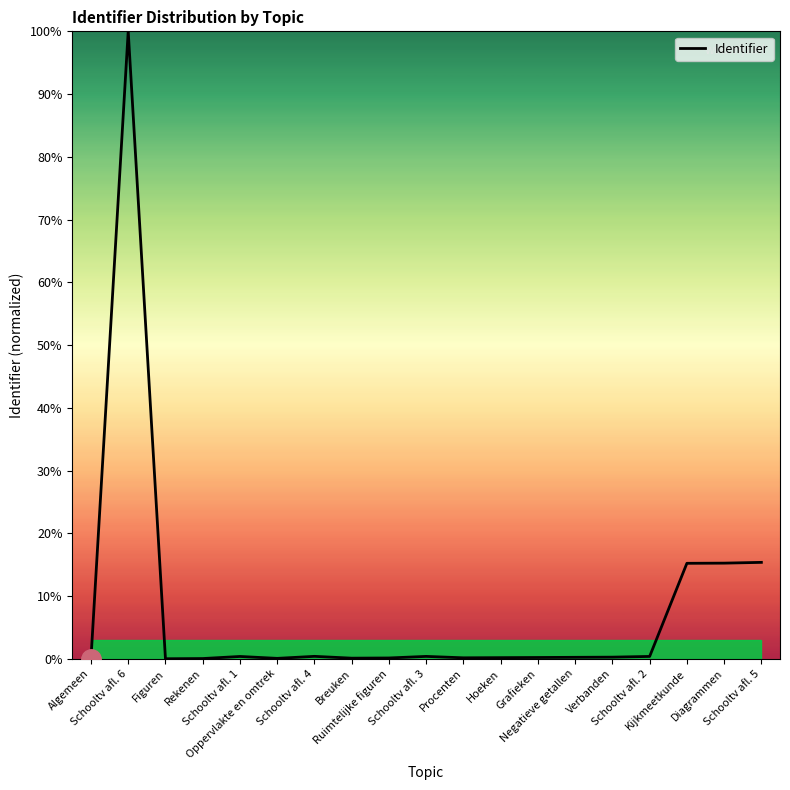

What is the difference between the maximum and minimum values?

100.0